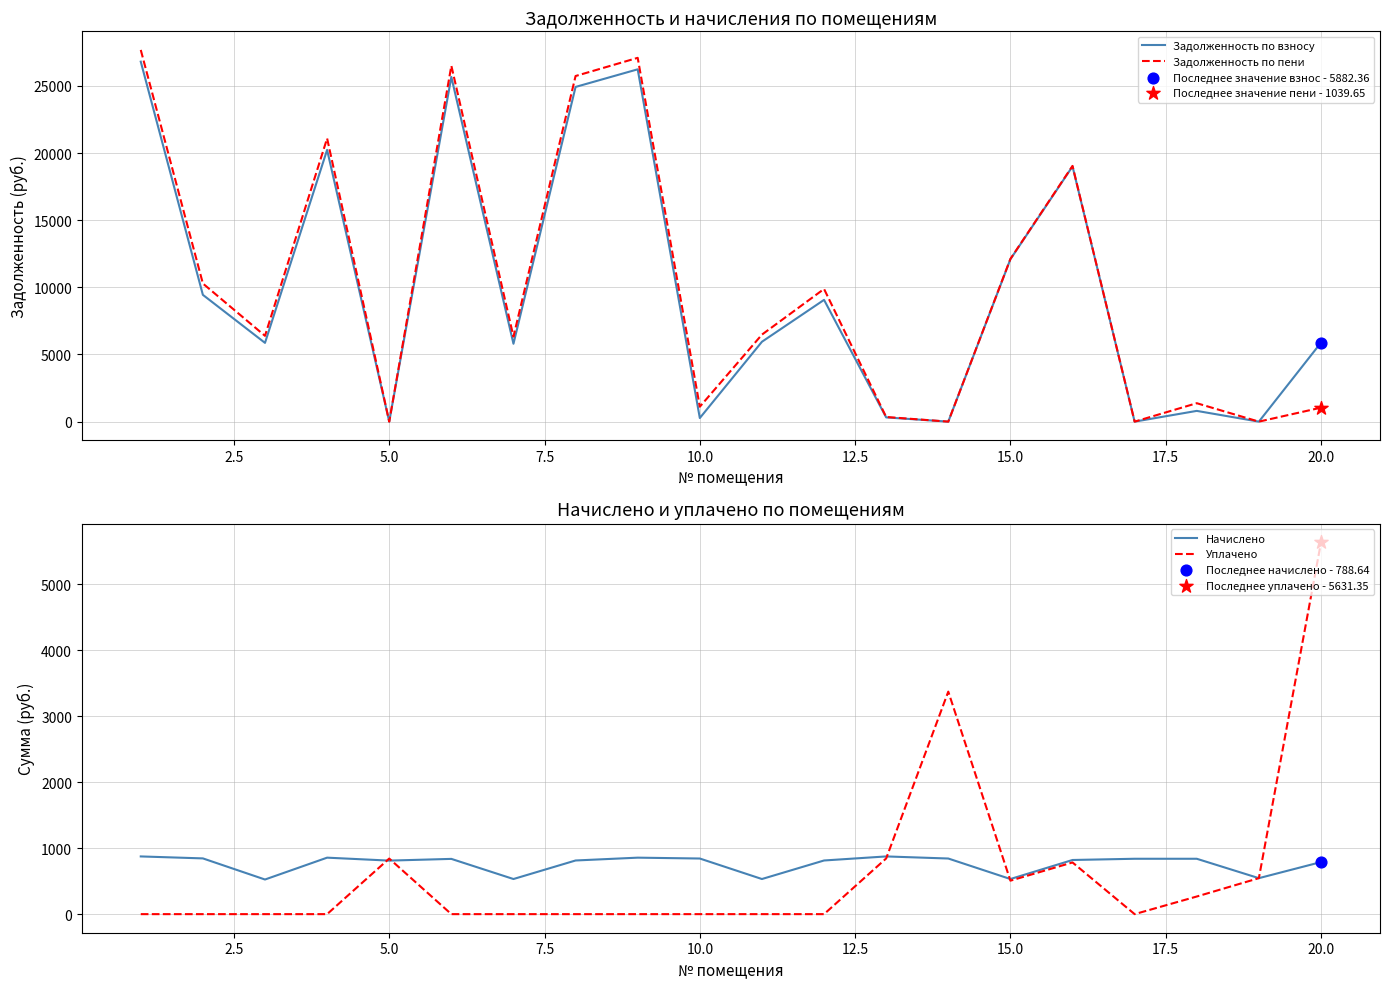

Which series reaches the minimum Y coordinate?

Задолженность по взносу